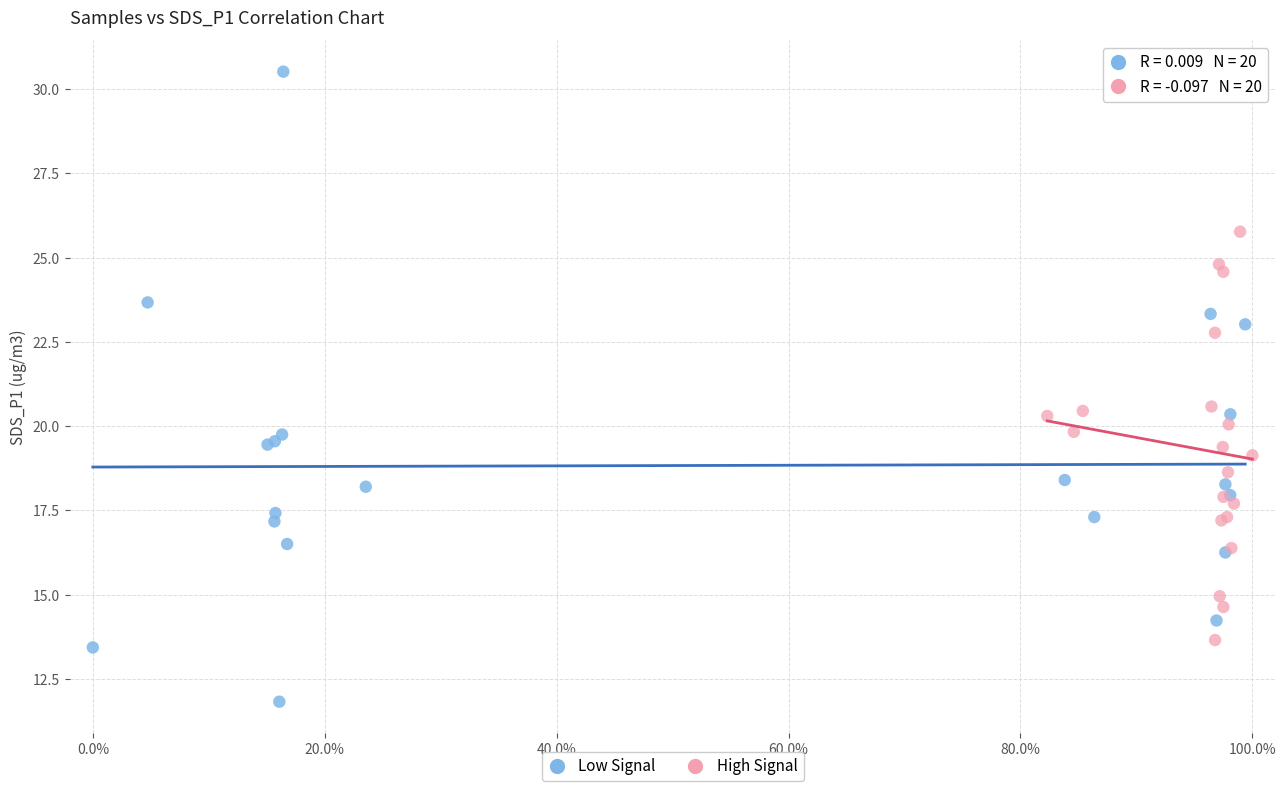

Which series contains the lowest Y value?

Low Signal